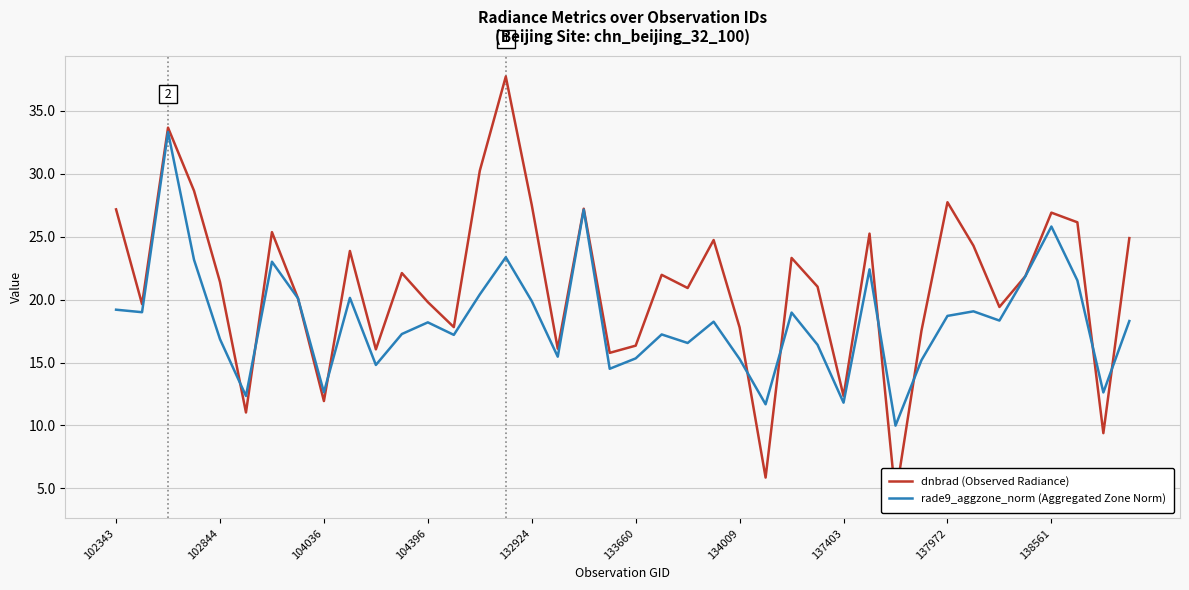

Which series has the widest spread of values?

dnbrad (Observed Radiance)